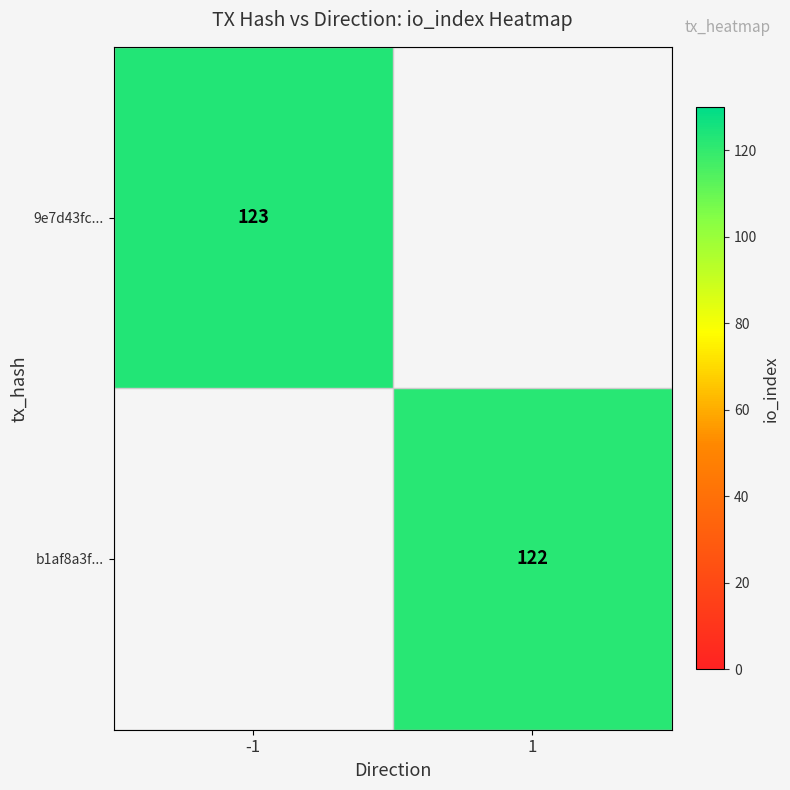

Is the value of 9e7d43fc... at -1 greater than the value of b1af8a3f... at 1?

Yes